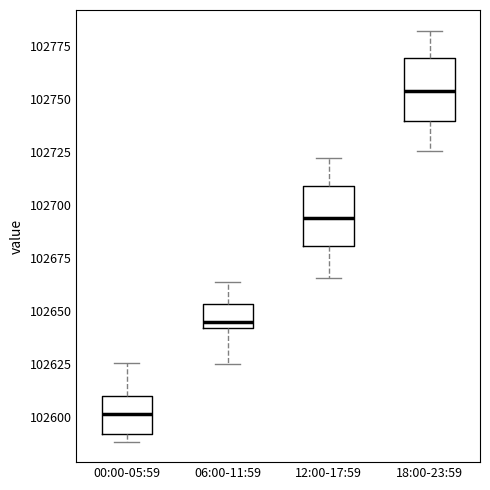

Where does the upper whisker of the box for 00:00-05:59 end on the y-axis? The values are not printed on the chart, so give them approximately, as read against the axis.

102625